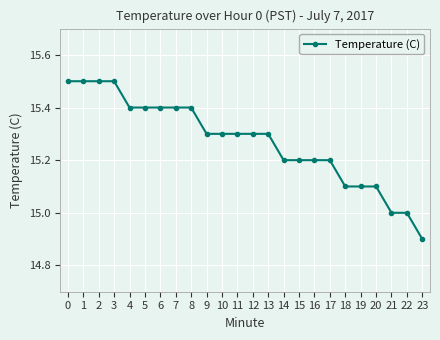

What is the value of the 1st point from the left?

15.5